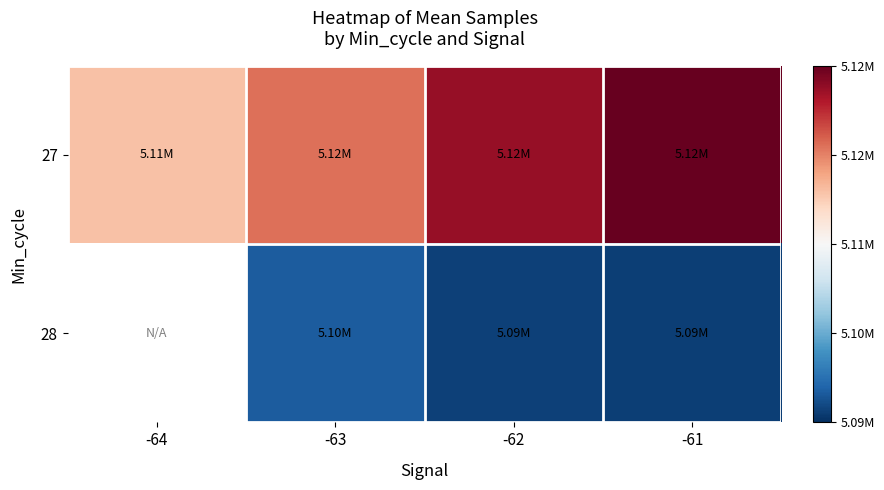

Is it true that 27 equals 25300.7 at -61?

False